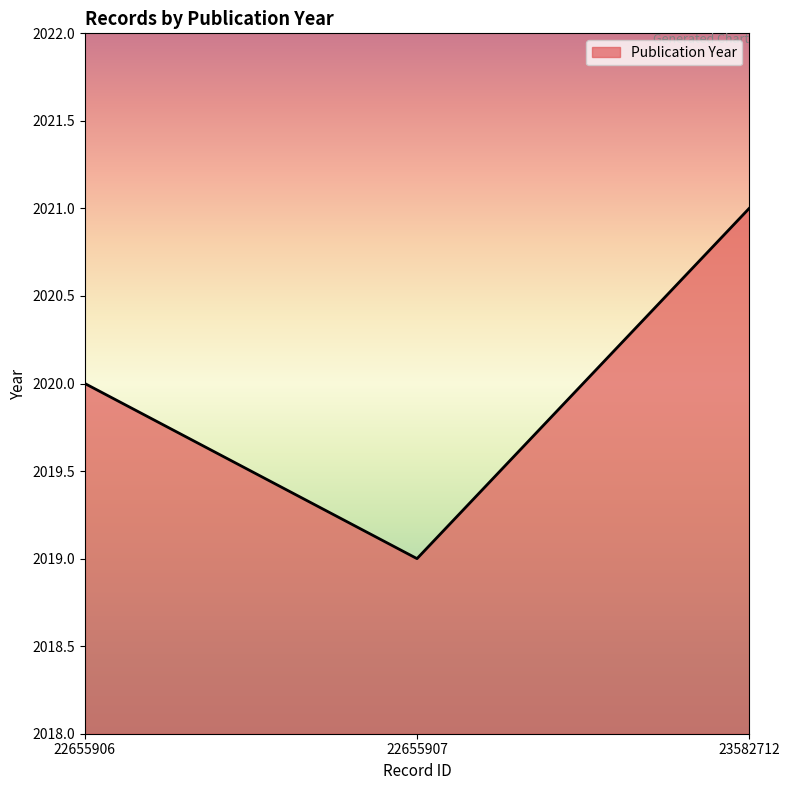

How many values are between 2019 and 2021?

3